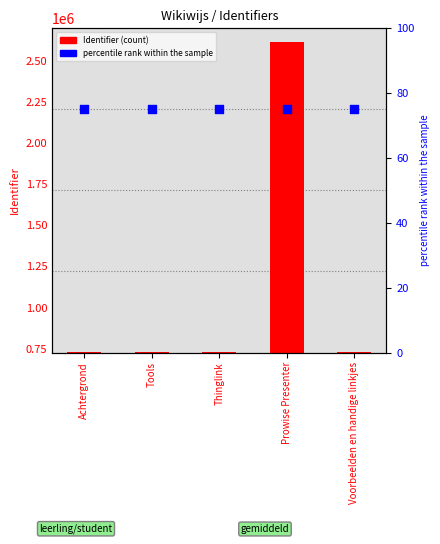

At which category is the sum across all series the highest?

Prowise Presenter